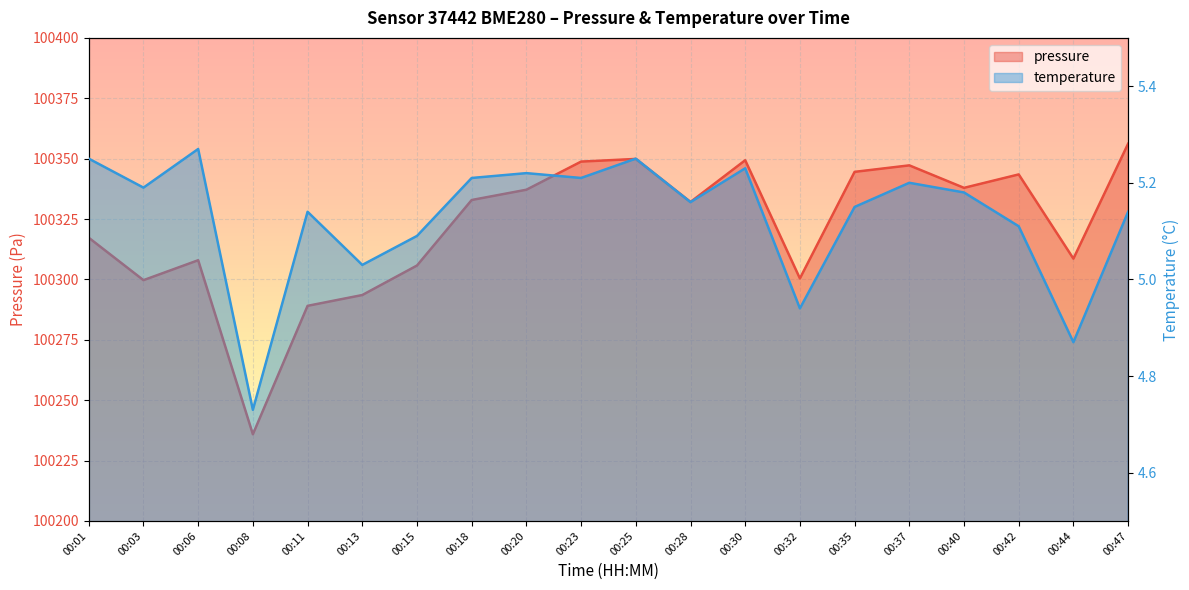

In temperature, how many points are higher than both neighbors (excluding endpoints)?

6